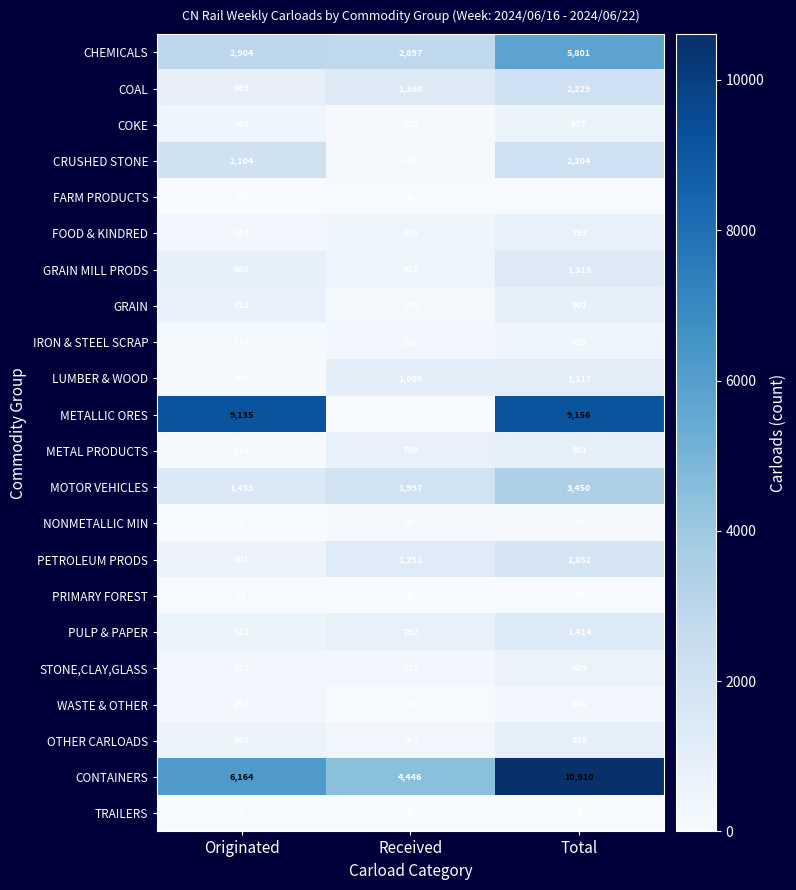

At Received, list the series in order from smallest to largest.

TRAILERS, METALLIC ORES, PRIMARY FOREST, FARM PRODUCTS, WASTE & OTHER, NONMETALLIC MIN, CRUSHED STONE, COKE, GRAIN, IRON & STEEL SCRAP, STONE,CLAY,GLASS, OTHER CARLOADS, GRAIN MILL PRODS, FOOD & KINDRED, METAL PRODUCTS, PULP & PAPER, LUMBER & WOOD, PETROLEUM PRODS, COAL, MOTOR VEHICLES, CHEMICALS, CONTAINERS